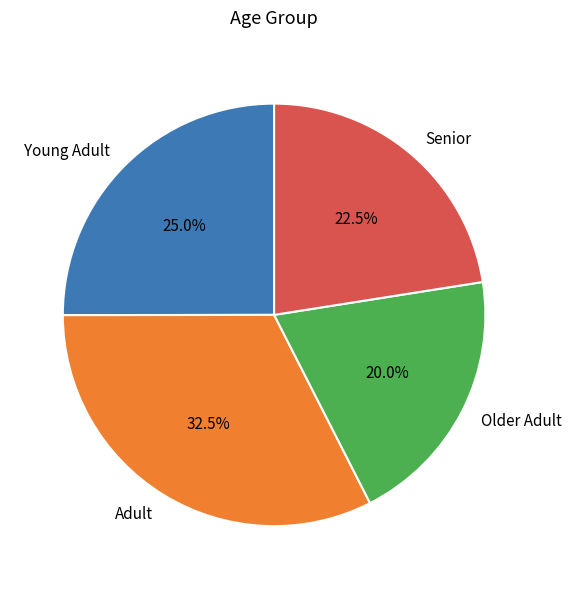

What percentage do Older Adult and Adult together represent?

52.5%